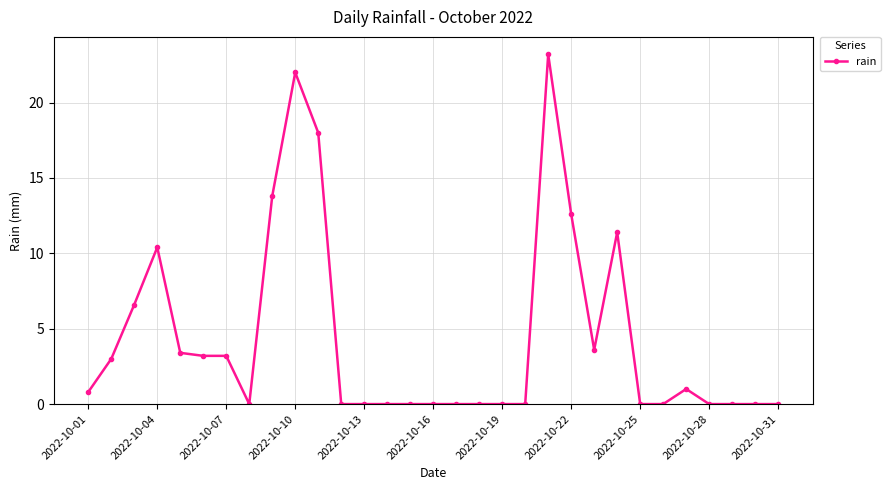

True or false: there are more than 0 points higher than both neighbors.

True